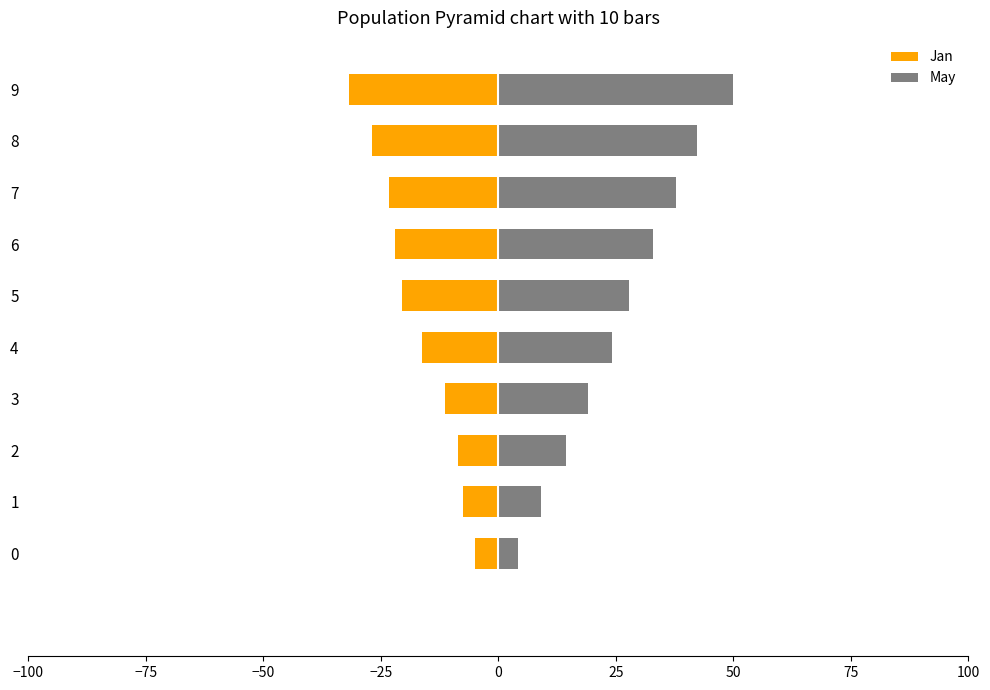

Between 2 and 7, which is larger?

2